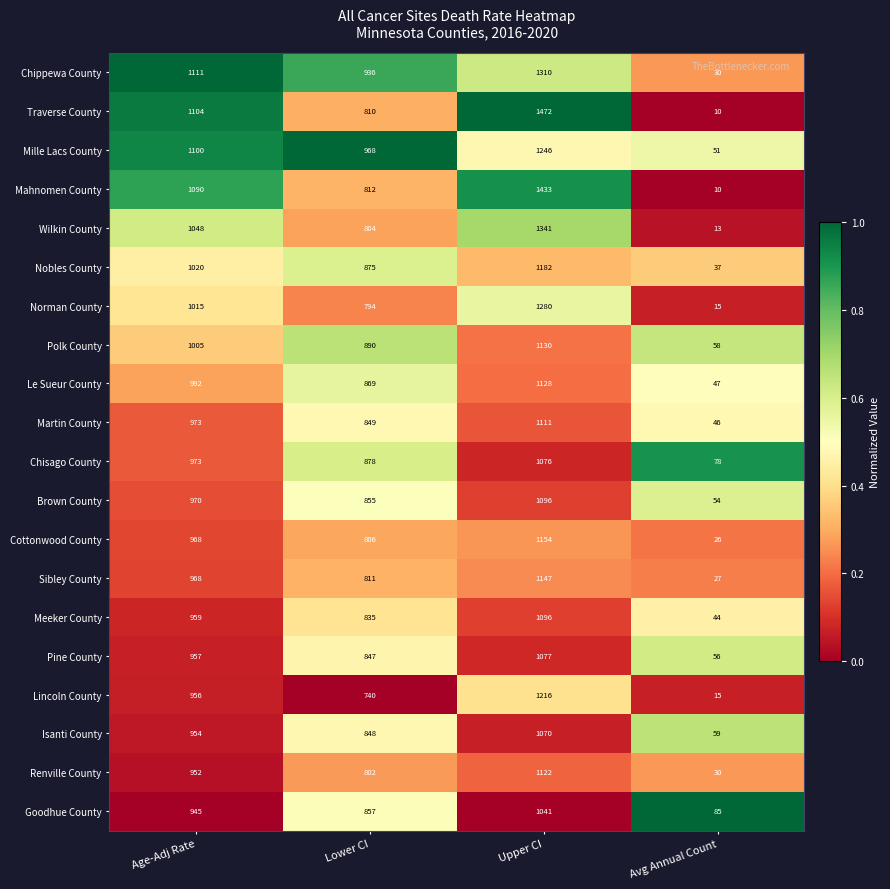

What is the difference between the Wilkin County values at Lower CI and Avg Annual Count?

791